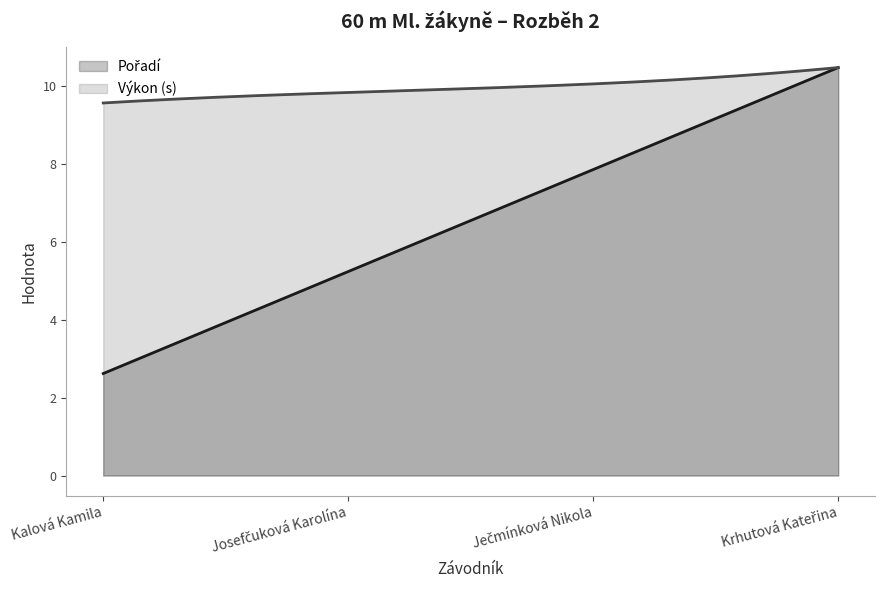

What is the label of the 3rd point from the right?

Josefčuková Karolína